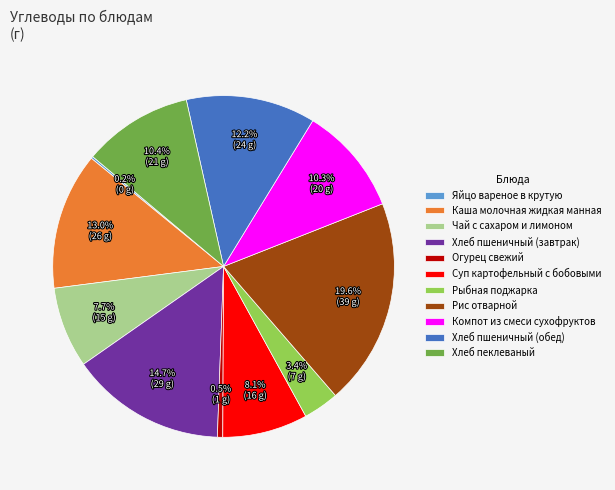

The Хлеб пшеничный (обед) slice represents 12% of the pie. True or false?

True